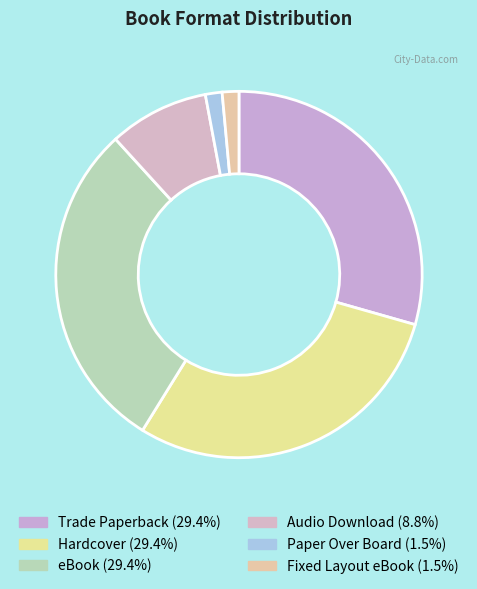

How many segments does this pie chart have?

6